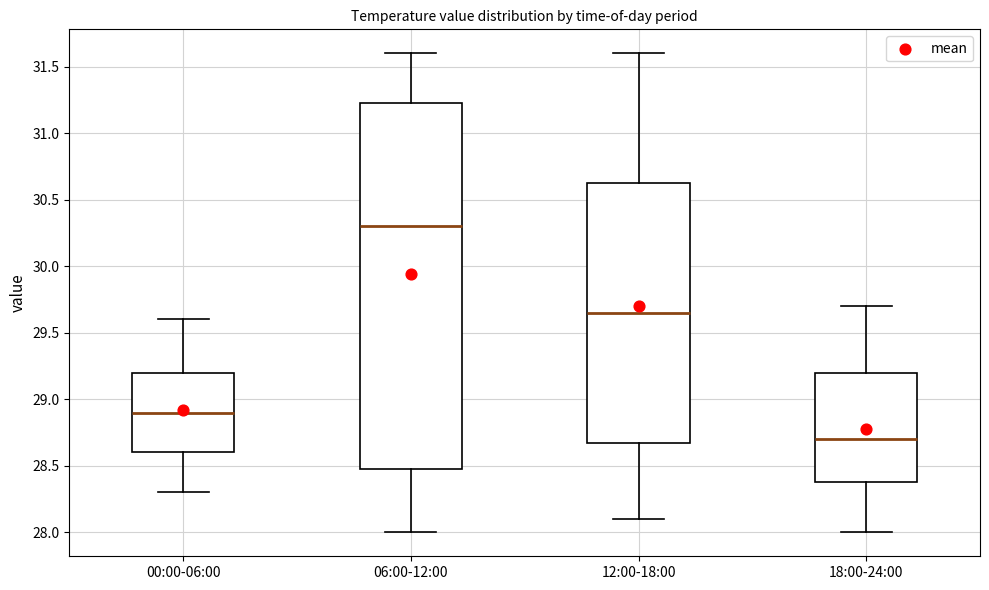

Comparing the boxes themselves (not the whiskers), which one is the tallest?

06:00-12:00